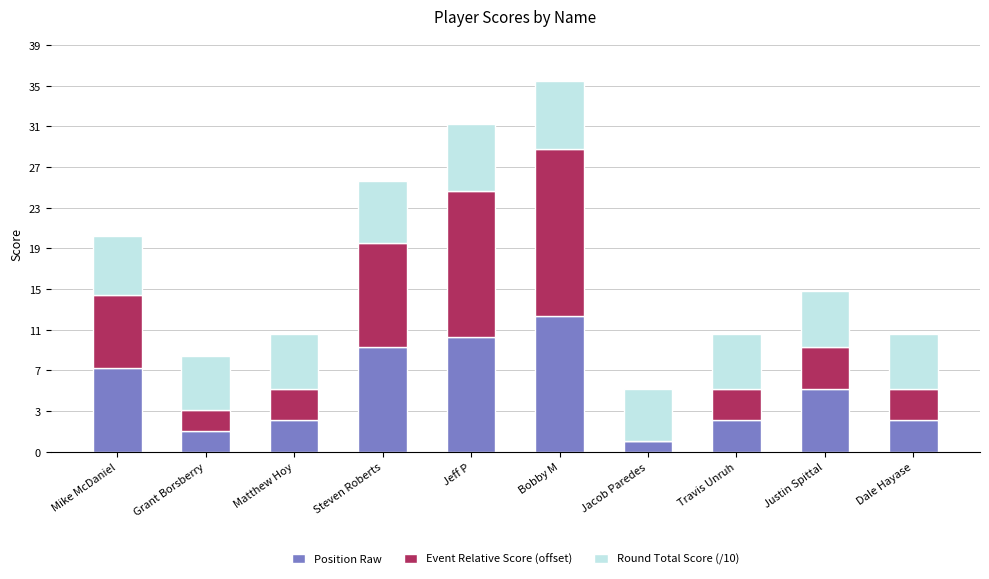

What is the total value across all series at Justin Spittal?

15.4